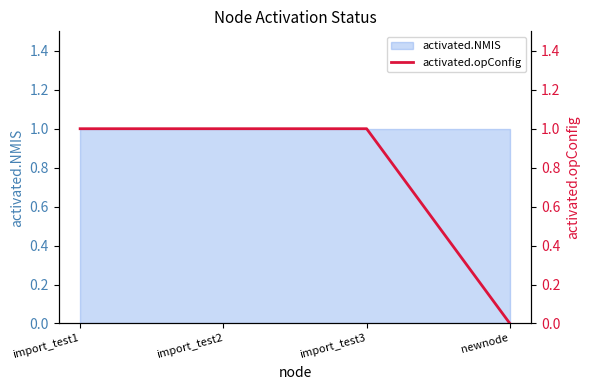

What is the label of the 4th point from the right?

import_test1